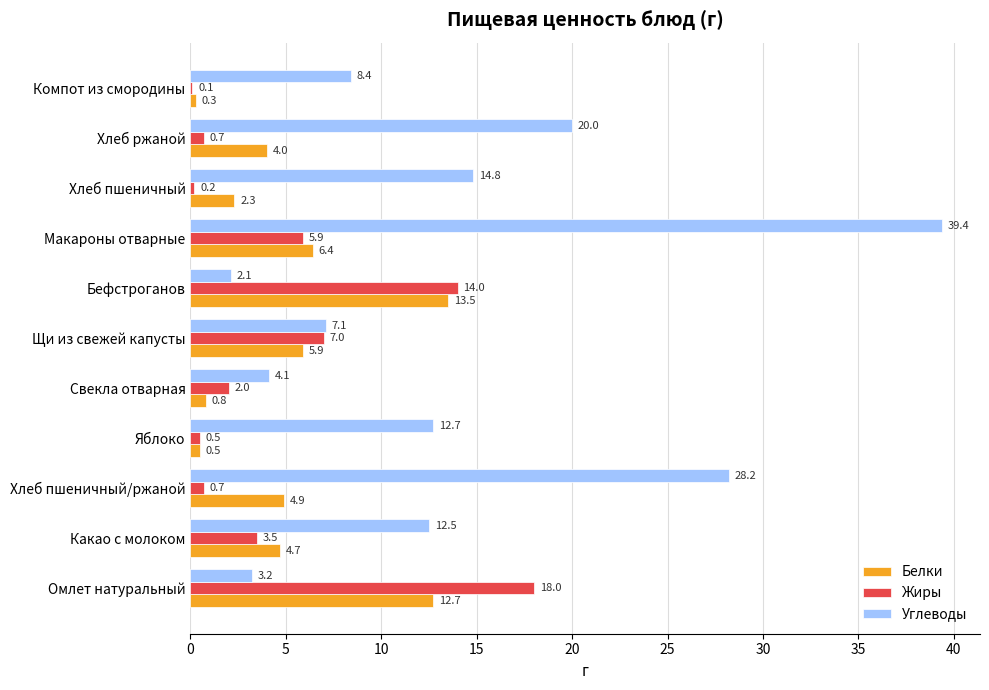

Which label corresponds to the largest value in the chart?

Макароны отварные